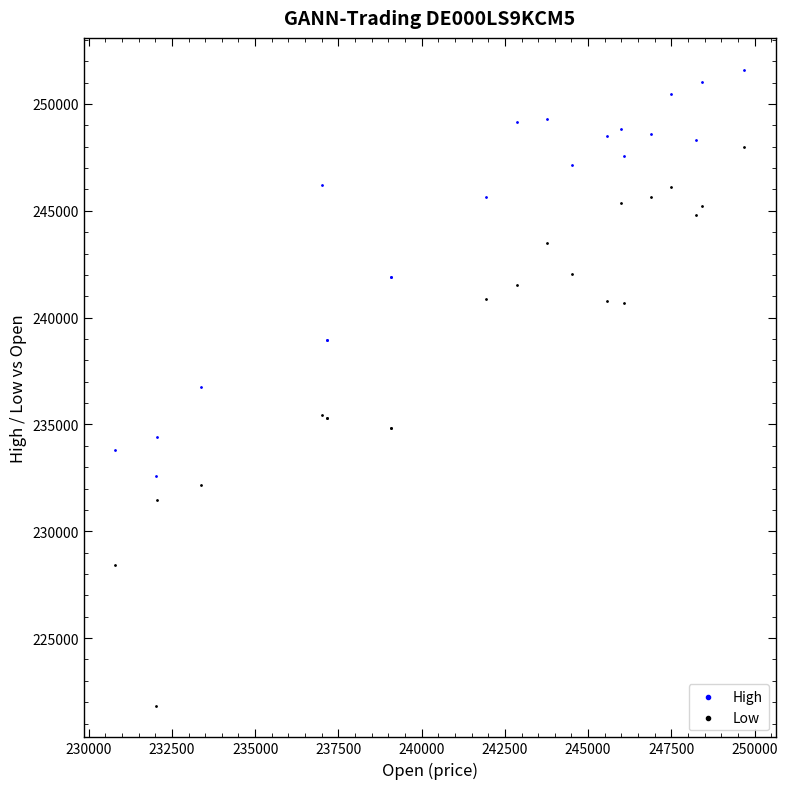

Which series has the largest Y range (max minus min)?

Low